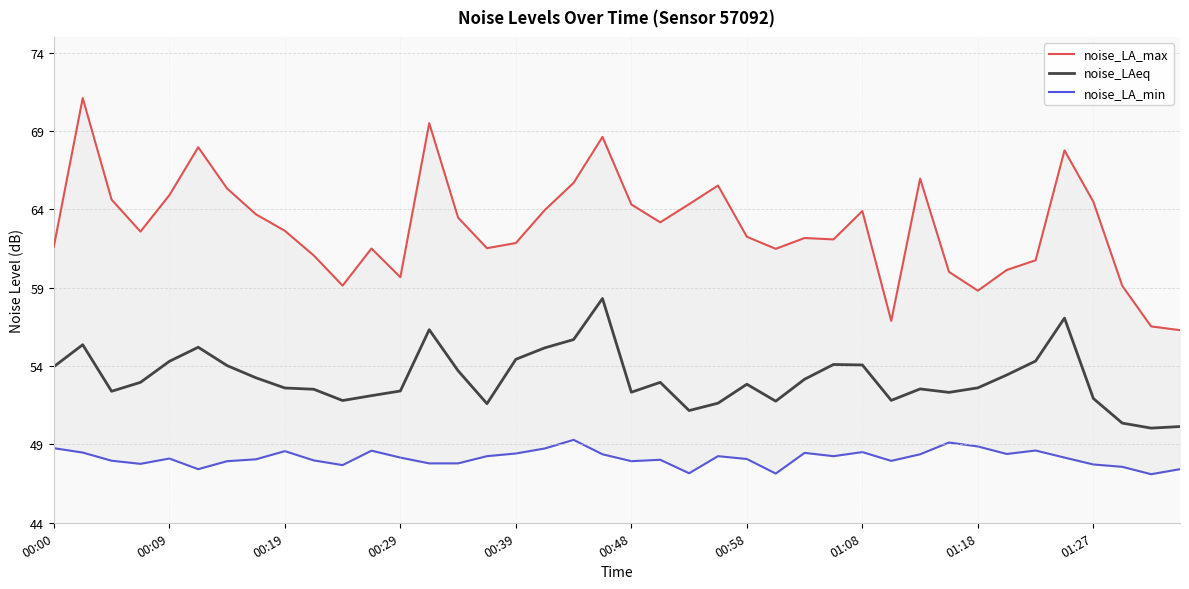

What is the difference between the maximum and minimum values in the noise_LA_min series?

2.2